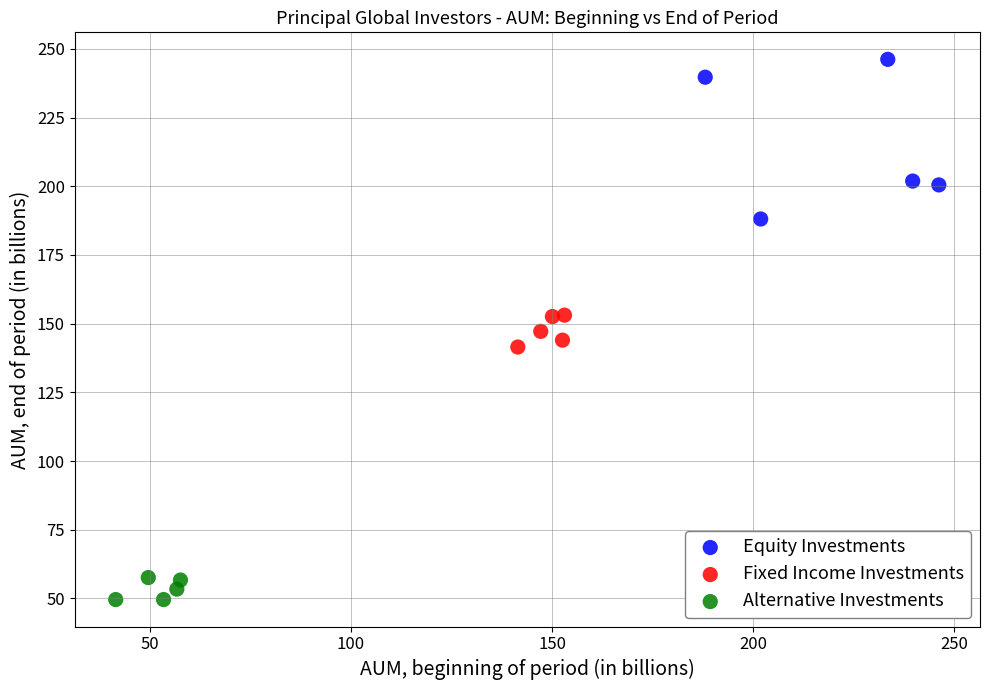

Which series contains the lowest Y value?

Alternative Investments